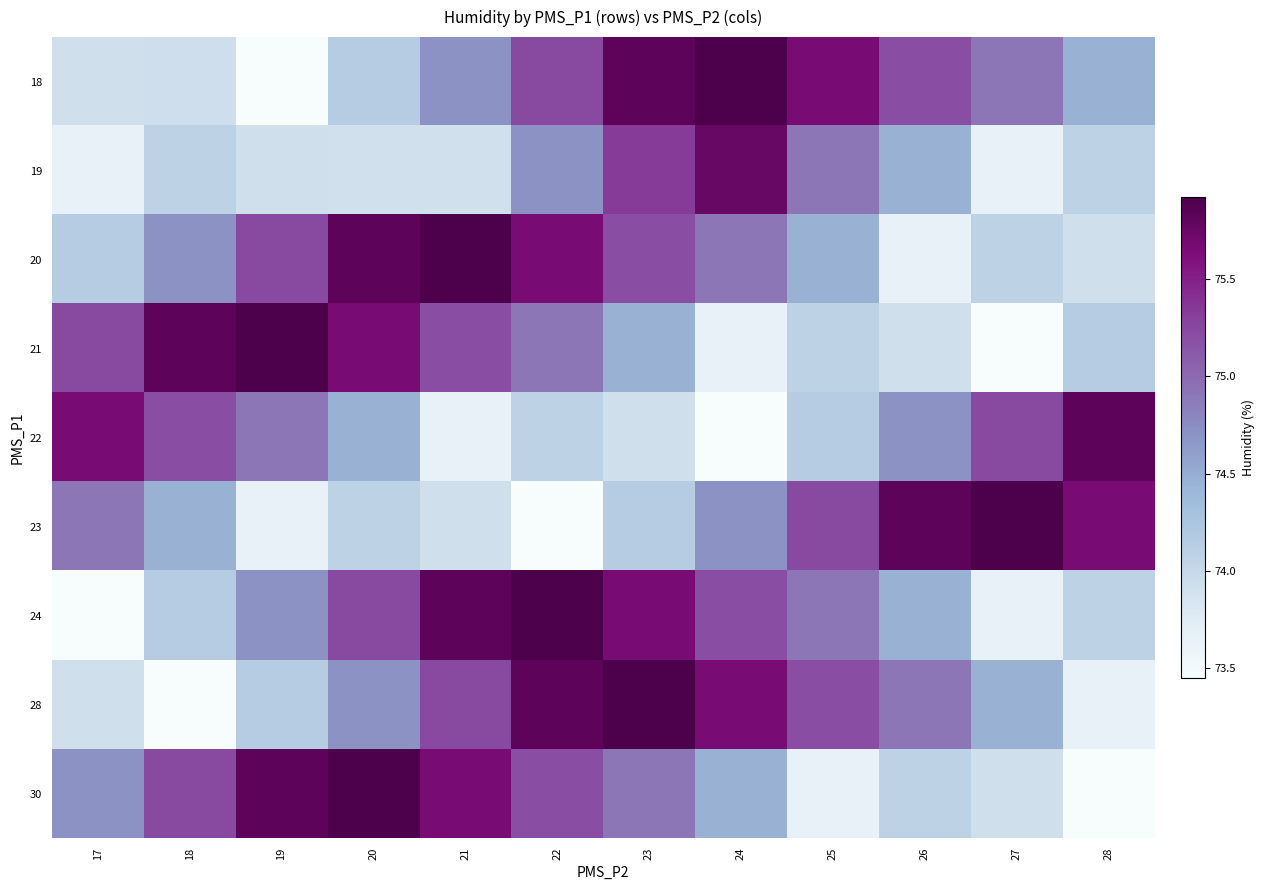

Reading right to left, extract all data points from this chart.

18: 28=74.5	27=74.9	26=75.2	25=75.7	24=75.9	23=75.8	22=75.2	21=74.7	20=74.2	19=73.5	18=73.9	17=73.9
19: 28=74.1	27=73.7	26=74.5	25=74.9	24=75.8	23=75.3	22=74.7	21=73.9	20=73.9	19=73.9	18=74.1	17=73.7
20: 28=73.9	27=74.1	26=73.7	25=74.5	24=74.9	23=75.2	22=75.7	21=75.9	20=75.8	19=75.2	18=74.7	17=74.2
21: 28=74.2	27=73.5	26=73.9	25=74.1	24=73.7	23=74.5	22=74.9	21=75.2	20=75.7	19=75.9	18=75.8	17=75.2
22: 28=75.8	27=75.2	26=74.7	25=74.2	24=73.5	23=73.9	22=74.1	21=73.7	20=74.5	19=74.9	18=75.2	17=75.7
23: 28=75.7	27=75.9	26=75.8	25=75.2	24=74.7	23=74.2	22=73.5	21=73.9	20=74.1	19=73.7	18=74.5	17=74.9
24: 28=74.1	27=73.7	26=74.5	25=74.9	24=75.2	23=75.7	22=75.9	21=75.8	20=75.2	19=74.7	18=74.2	17=73.5
28: 28=73.7	27=74.5	26=74.9	25=75.2	24=75.7	23=75.9	22=75.8	21=75.2	20=74.7	19=74.2	18=73.5	17=73.9
30: 28=73.5	27=73.9	26=74.1	25=73.7	24=74.5	23=74.9	22=75.2	21=75.7	20=75.9	19=75.8	18=75.2	17=74.7